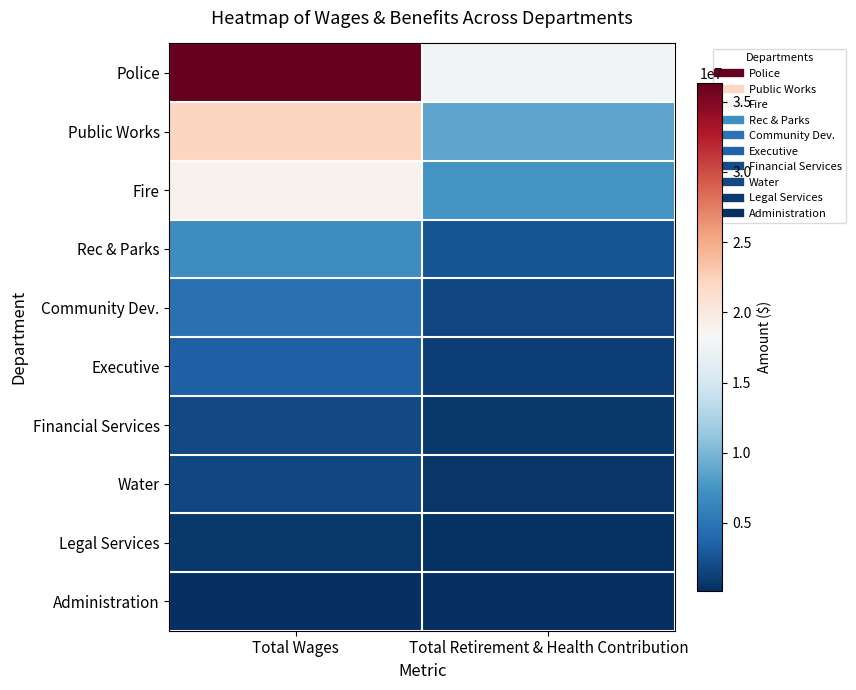

Which series has the largest total across all categories?

Police